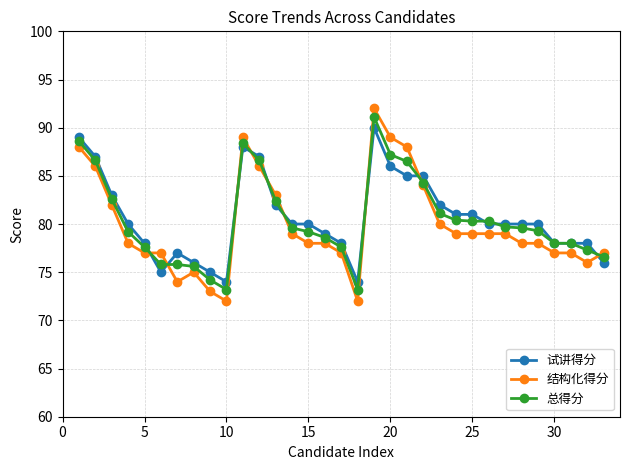

What is the minimum value for 结构化得分?

72.0